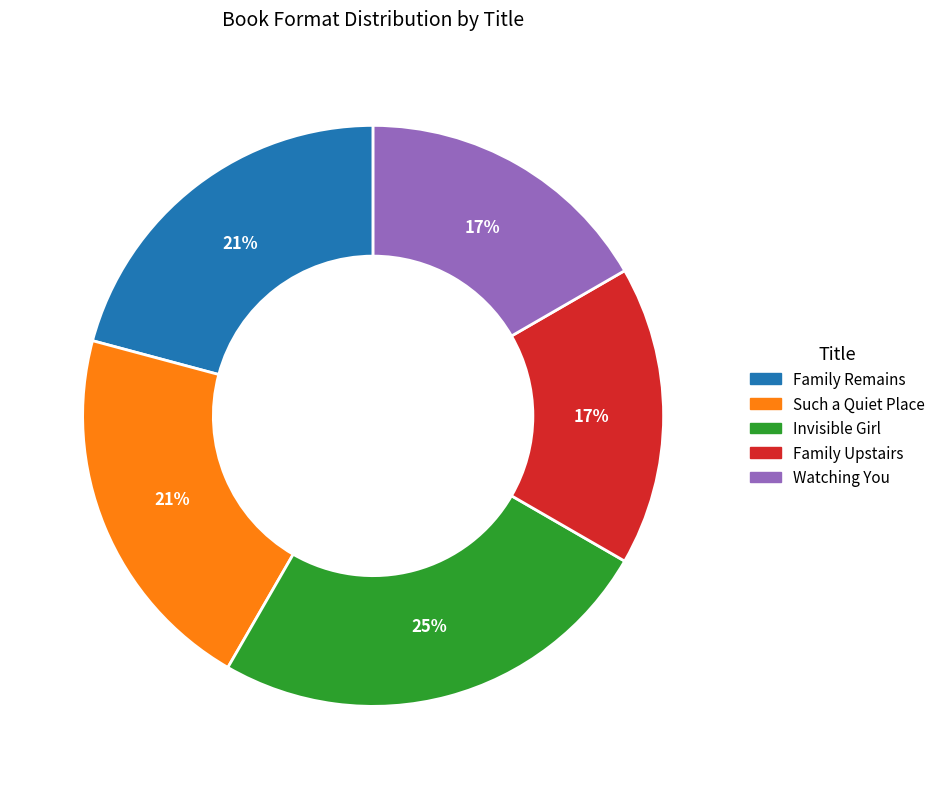

How many segments does this pie chart have?

5